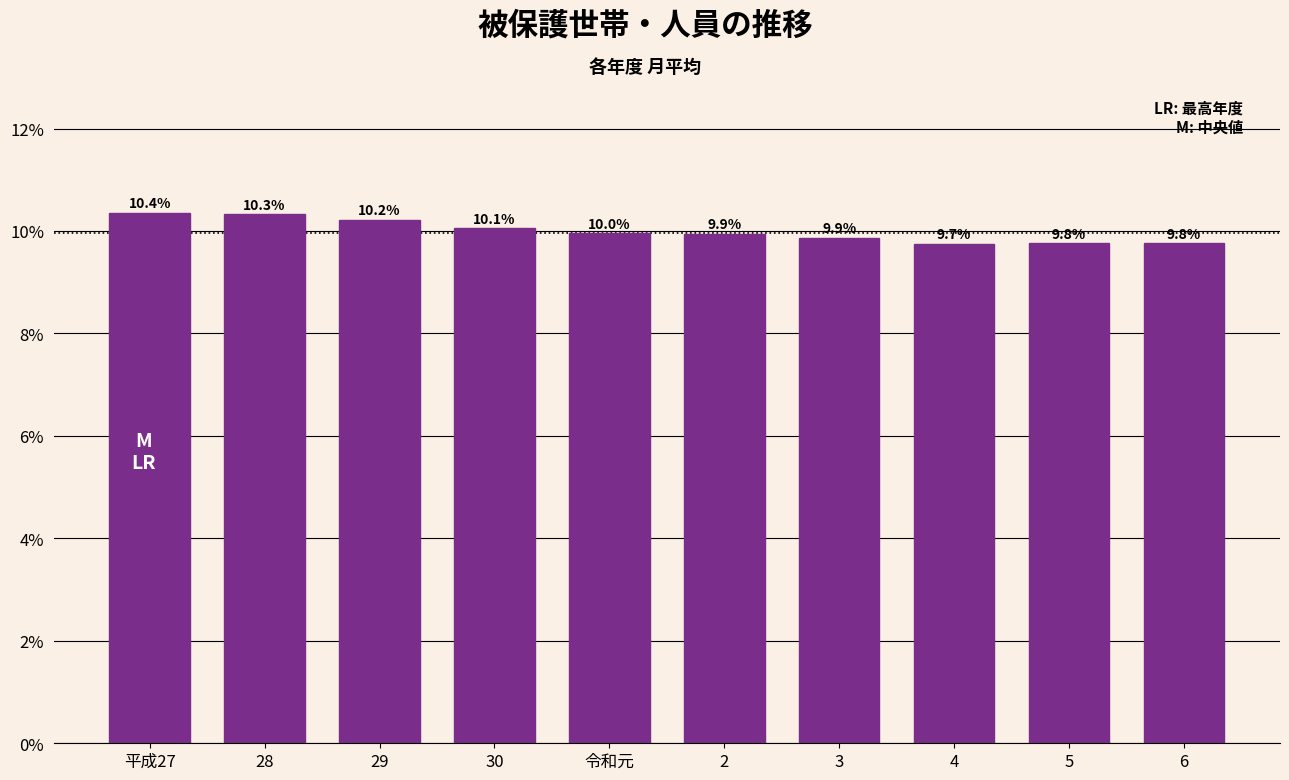

Reading left to right, transcribe all the data shown in this chart.

10.4	10.3	10.2	10.1	10.0	9.9	9.9	9.7	9.8	9.8